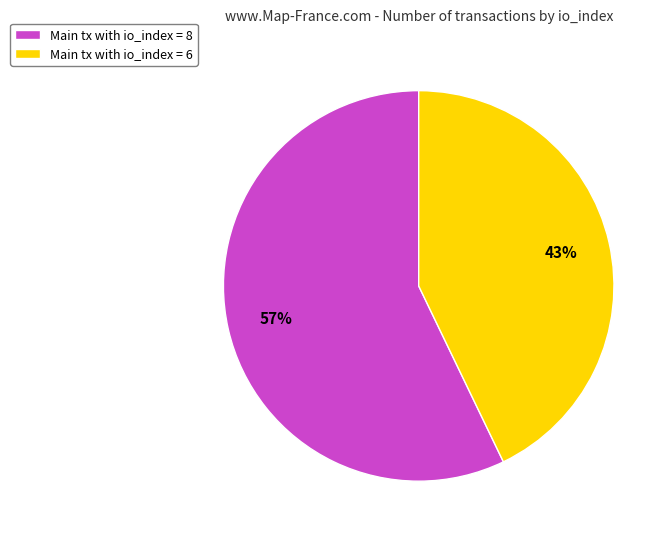

Is there a majority slice in this chart?

Yes